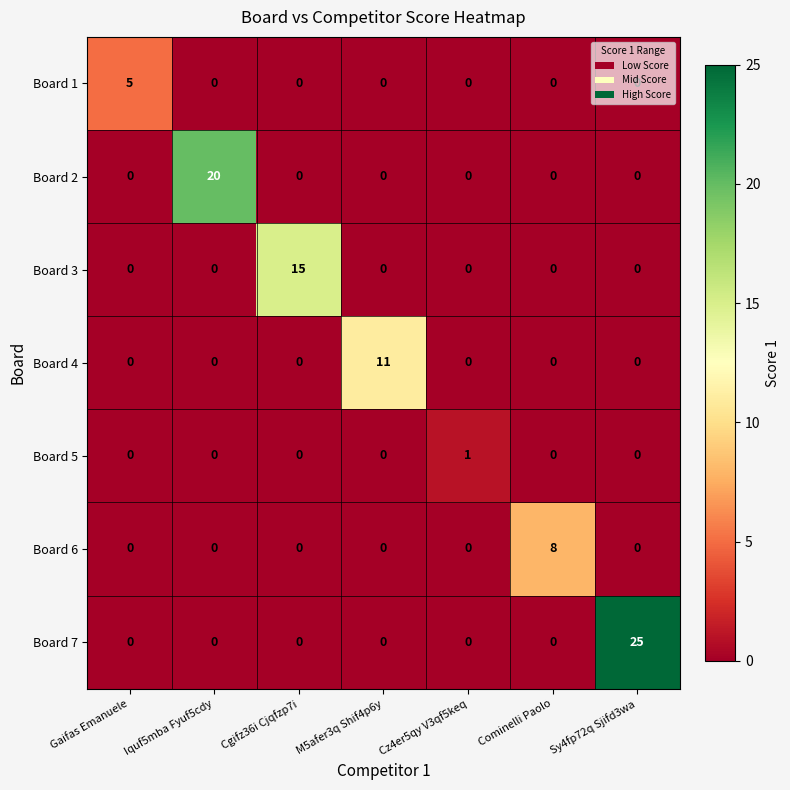

The value of Board 3 at Gaifas Emanuele is 6. True or false?

False